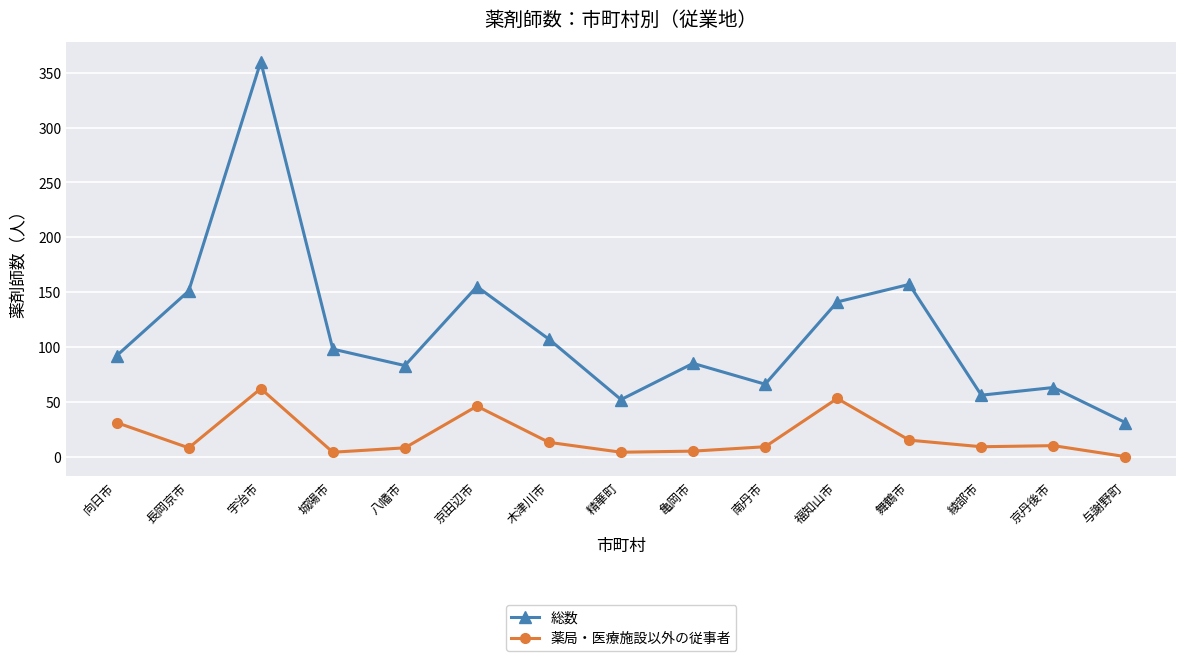

The value of 薬局・医療施設以外の従事者 at 舞鶴市 is 15. True or false?

True